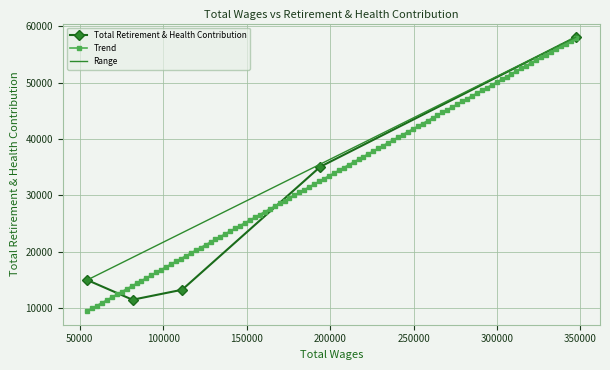

In Total Retirement & Health Contribution, how many points are lower than both neighbors (excluding endpoints)?

1